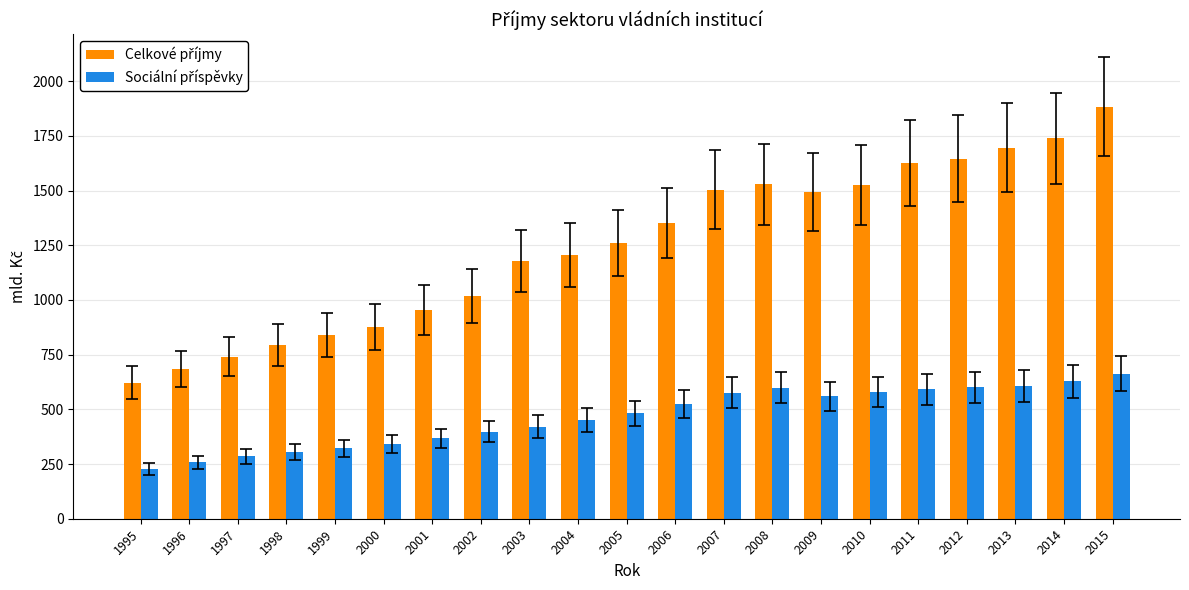

What is the total value across all series at 2011?

2218.5